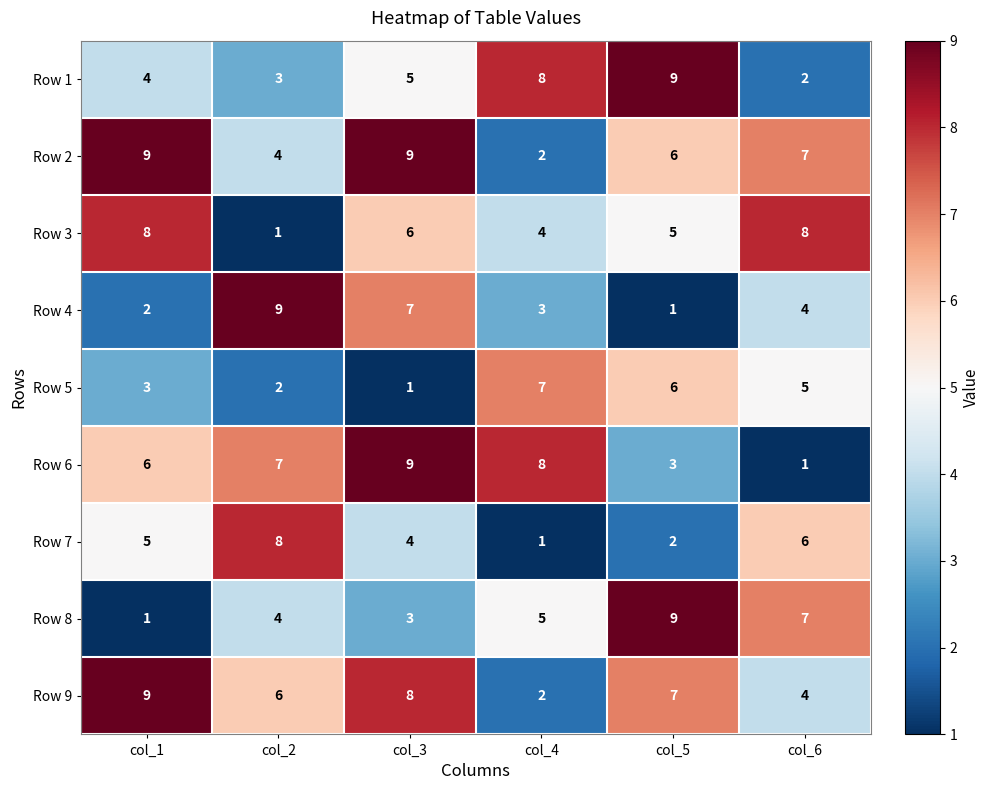

What is the difference between the highest and lowest values at col_6?

7